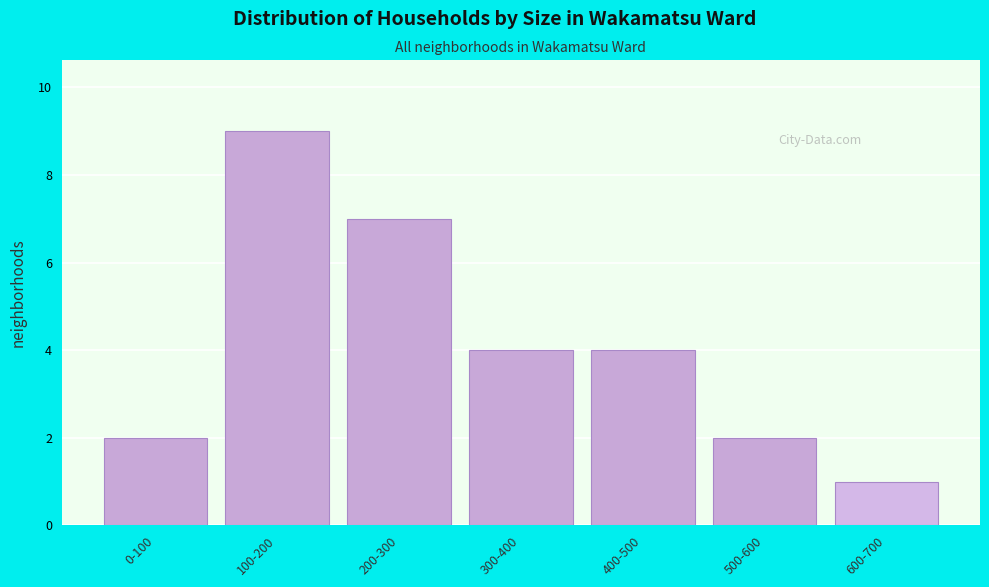

Reading left to right, what are all the values shown in this chart?

2	9	7	4	4	2	1